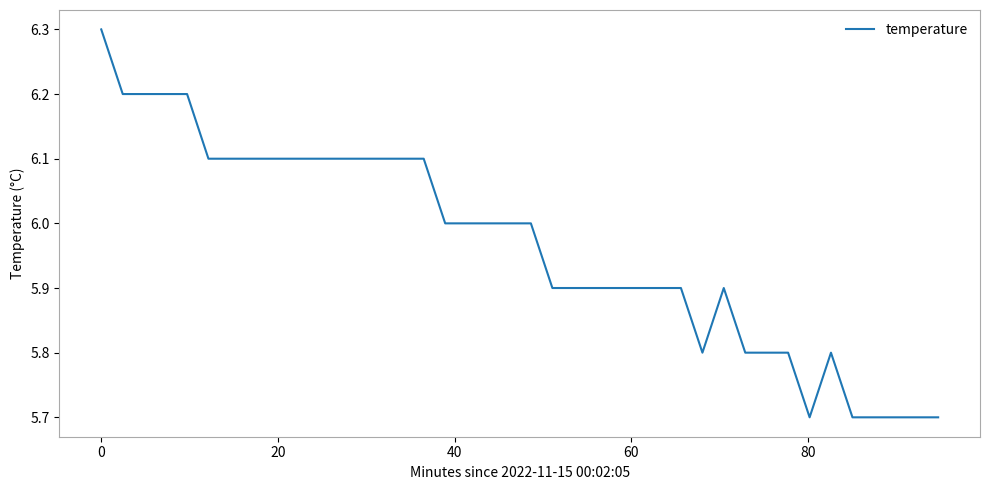

What is the average value?

6.0